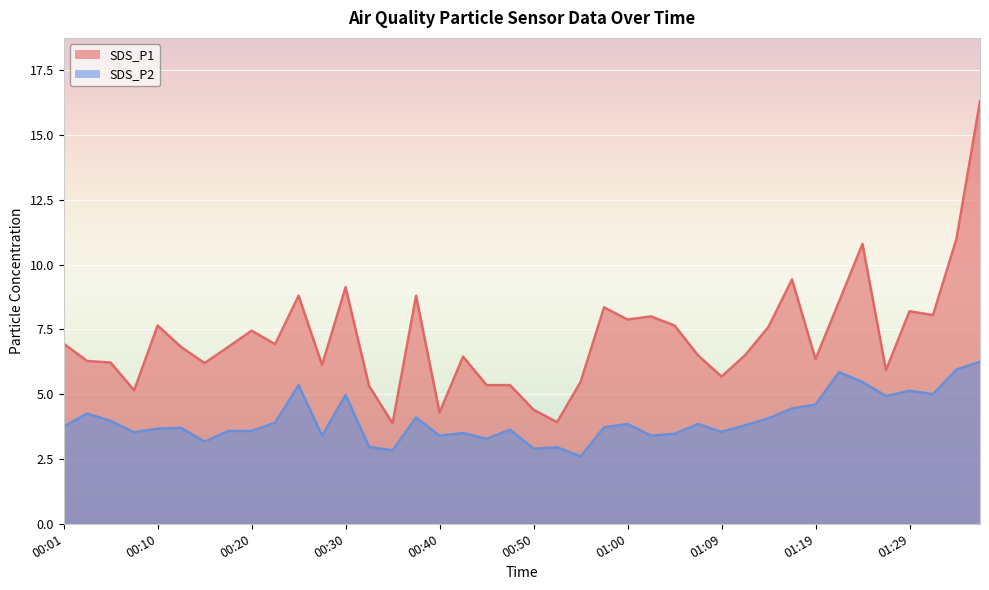

List the series in order of their peak value, lowest first.

SDS_P2, SDS_P1